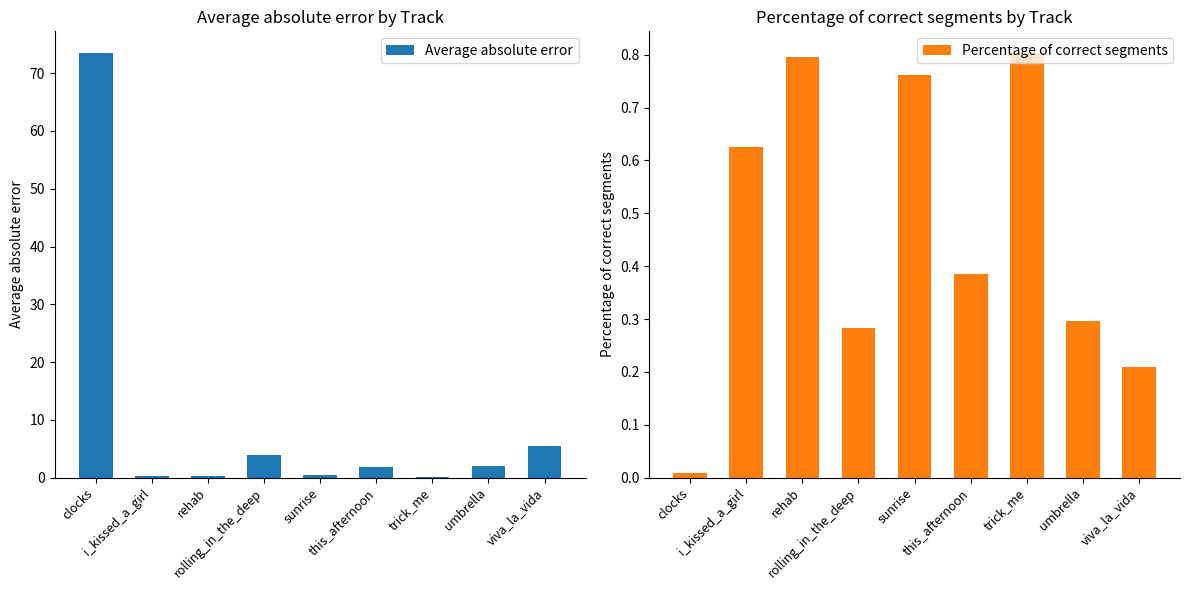

What is the label of the 5th bar from the right?

sunrise